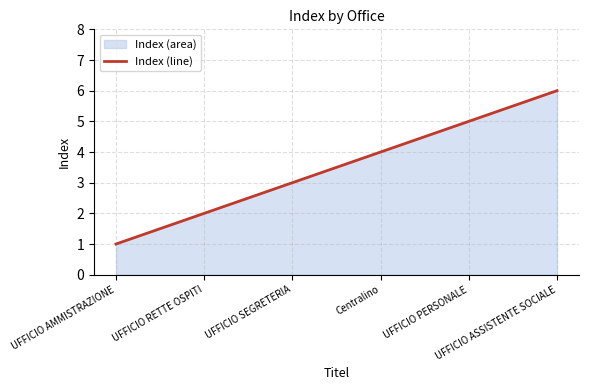

What is the change in value from UFFICIO AMMISTRAZIONE to Centralino?

+3